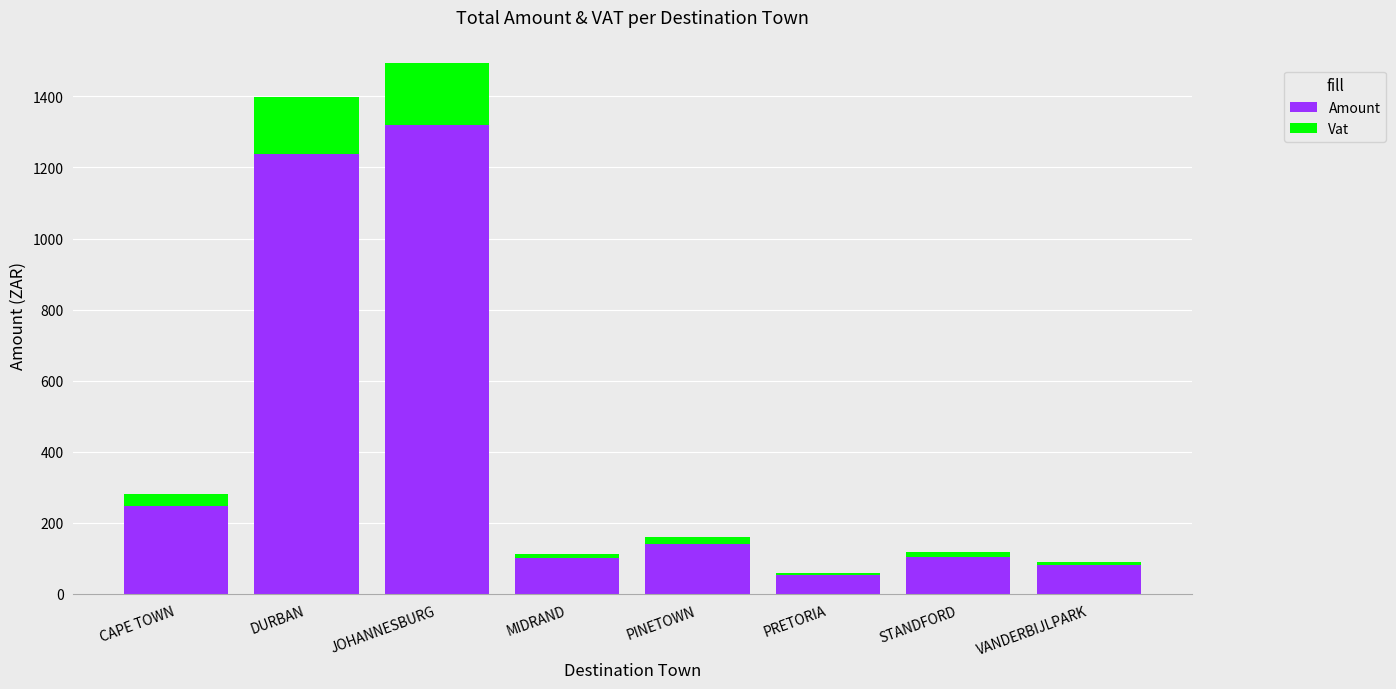

Are the bars grouped side by side (vs. stacked)?

No